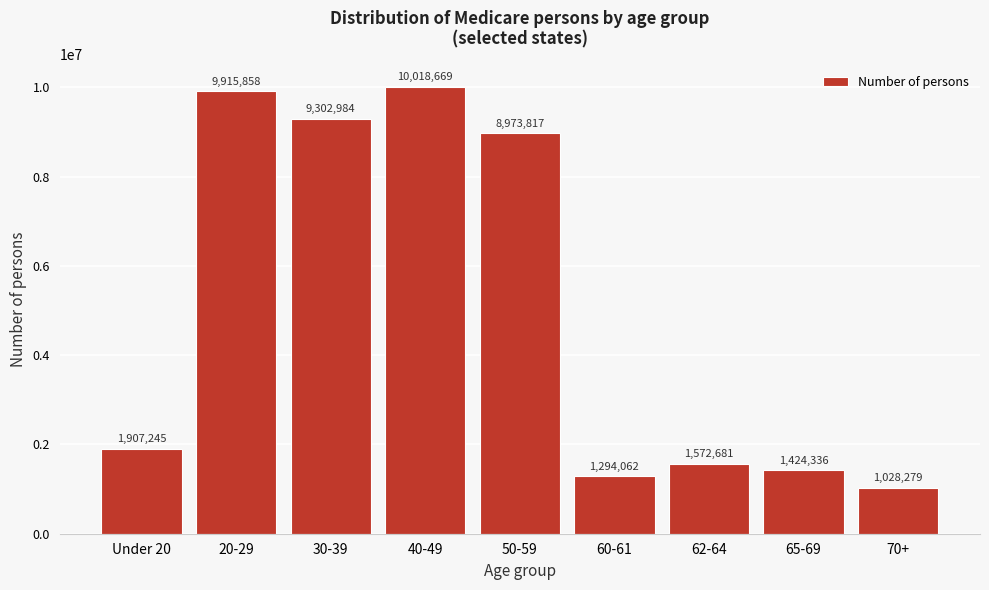

Reading right to left, extract all data points from this chart.

1028279	1424336	1572681	1294062	8973817	10018669	9302984	9915858	1907245